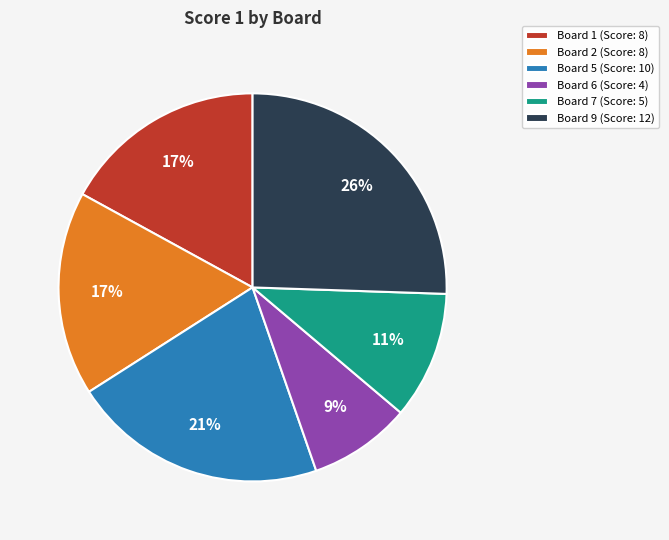

Is there a majority slice in this chart?

No